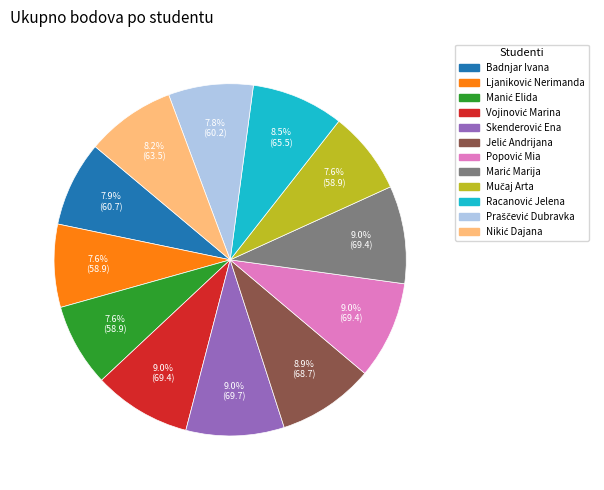

To the nearest percent, what portion does Badnjar Ivana represent?

8%